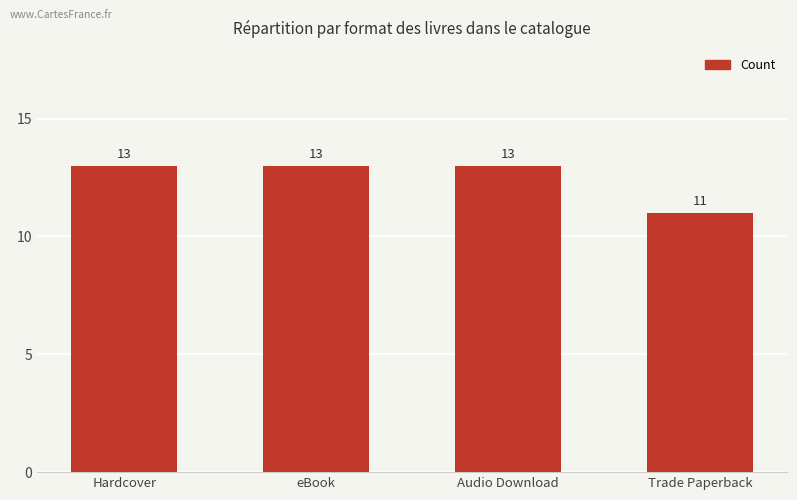

What position from the right is Trade Paperback?

1